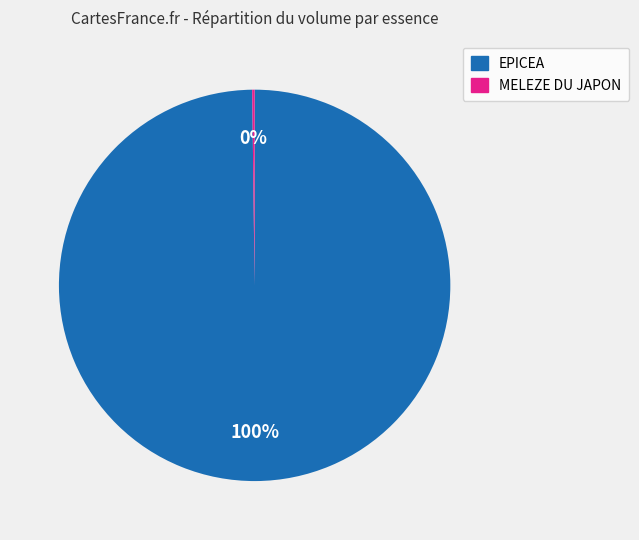

Which slice represents more than half of the pie?

EPICEA